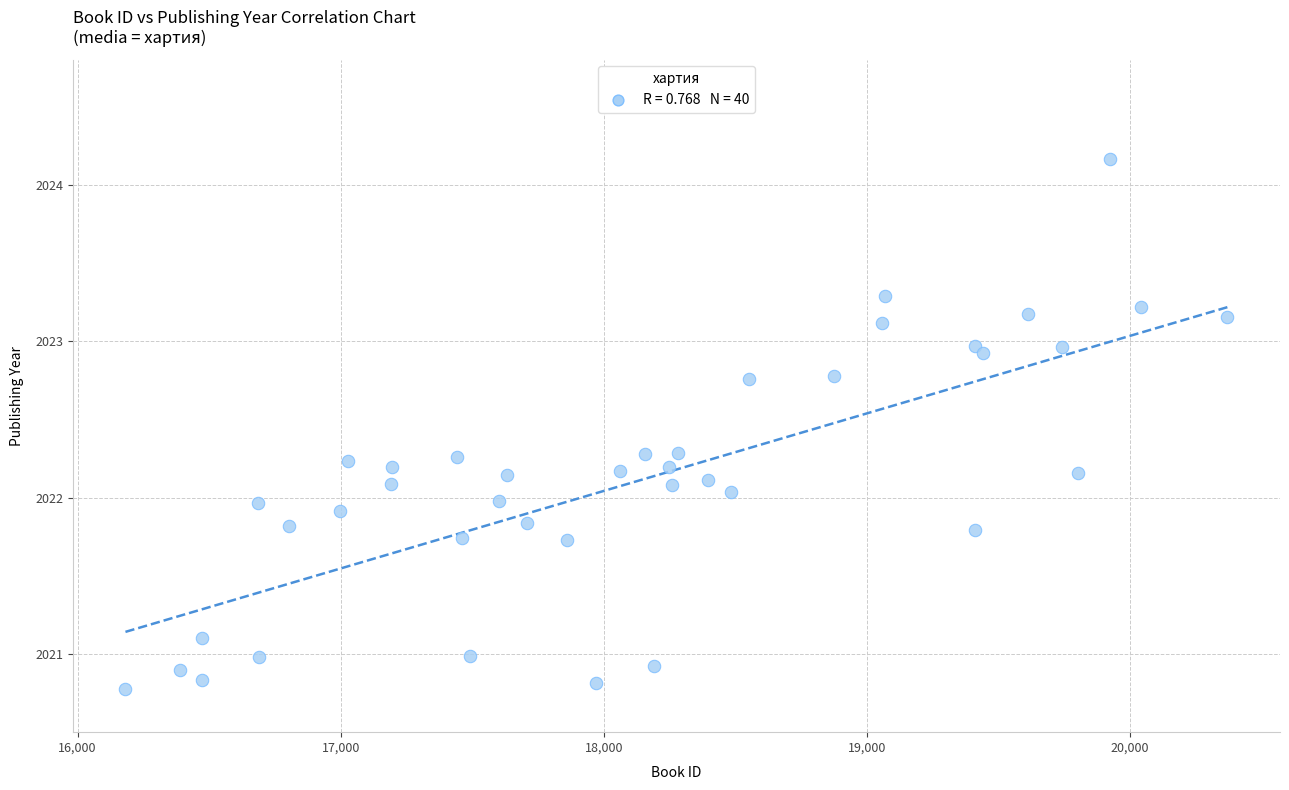

What is the range of Y values (max minus min)?

3.4